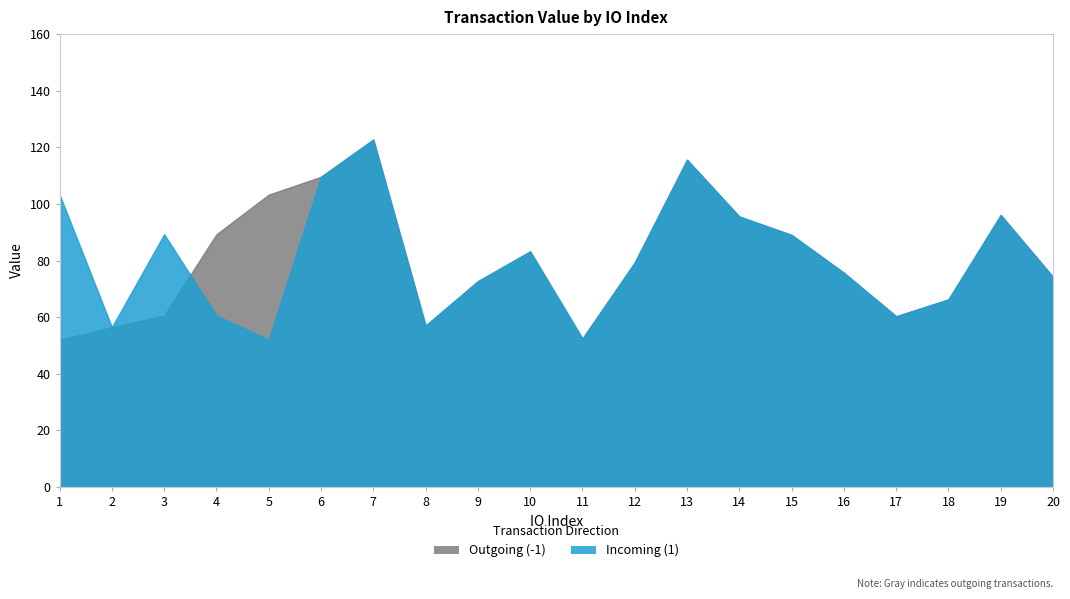

How many lines are shown in the chart?

2